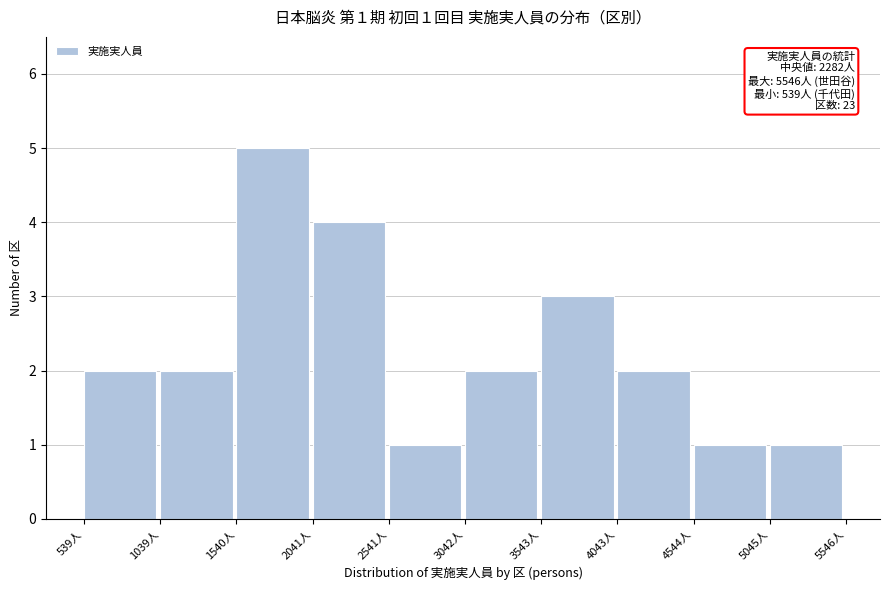

Which range on the x-axis has the tallest bar?

1500 to 2000